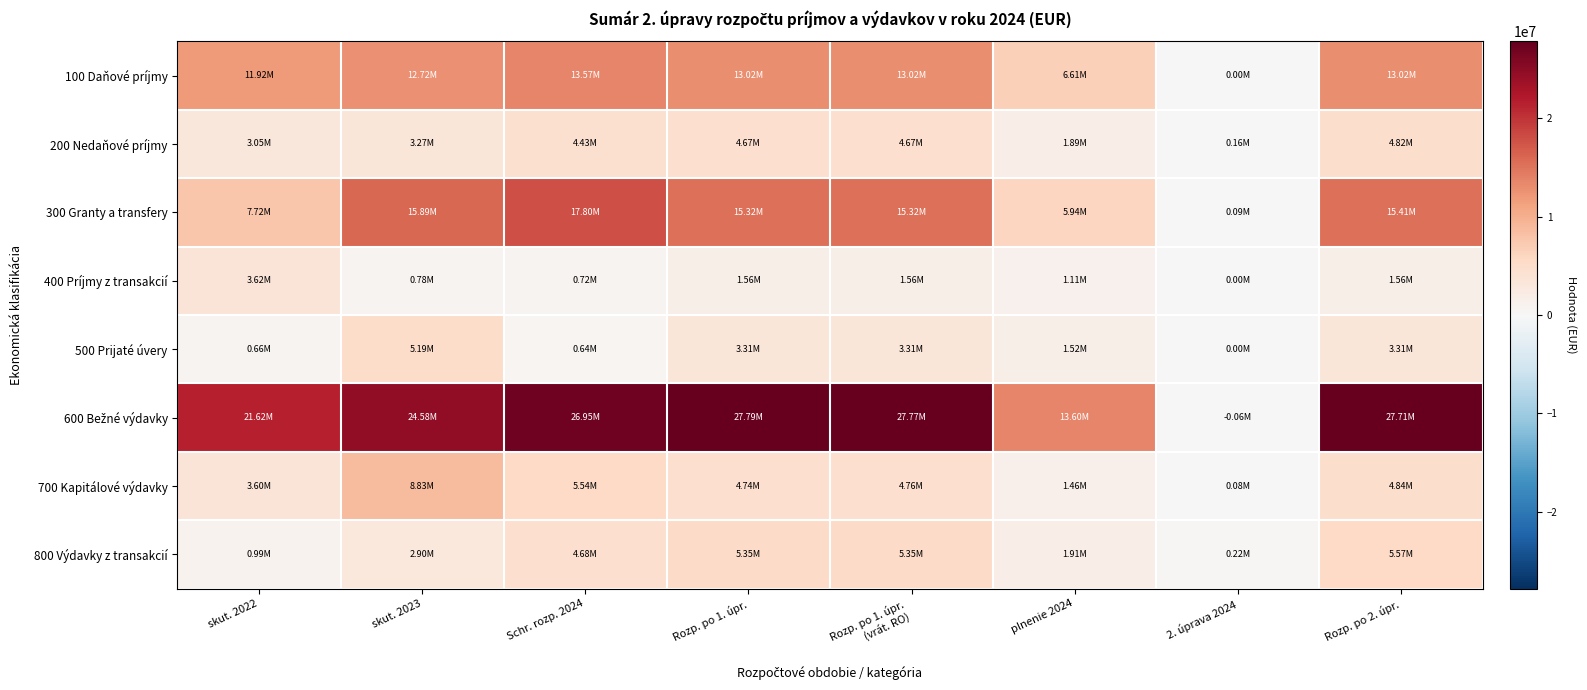

At which category does the chart reach its minimum across all series?

2. úprava 2024